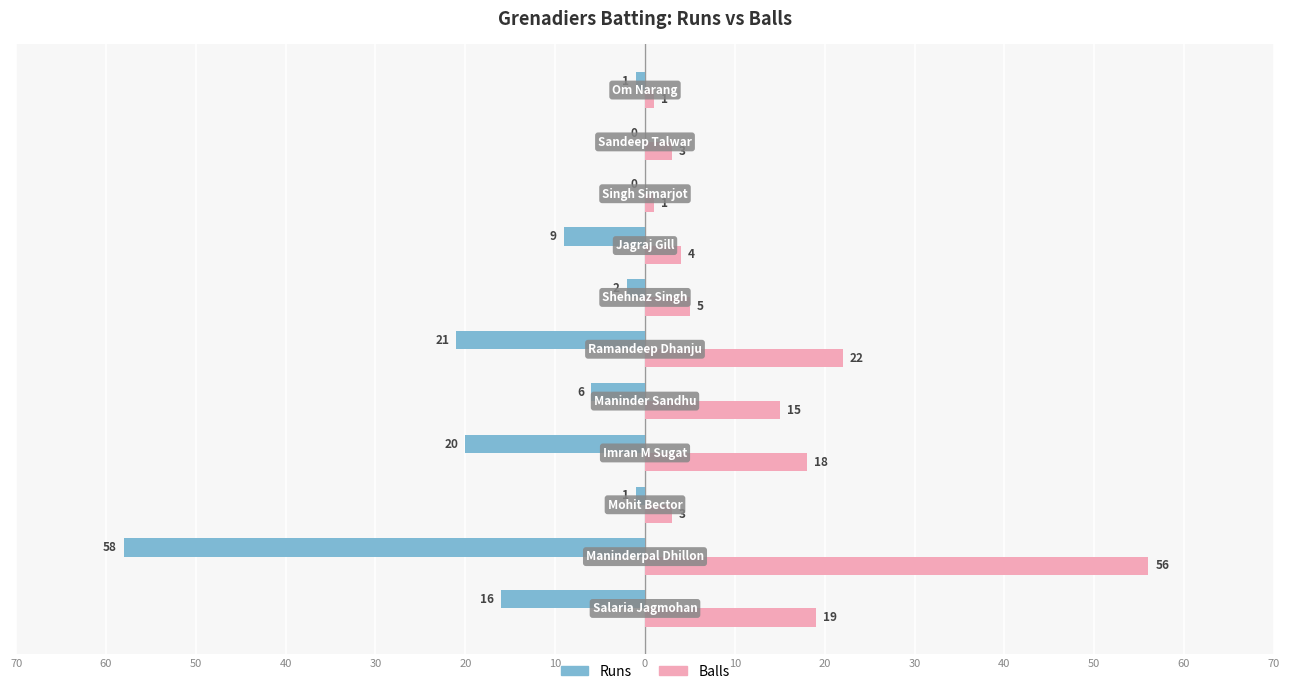

At how many categories does at least one series exceed 24?

1